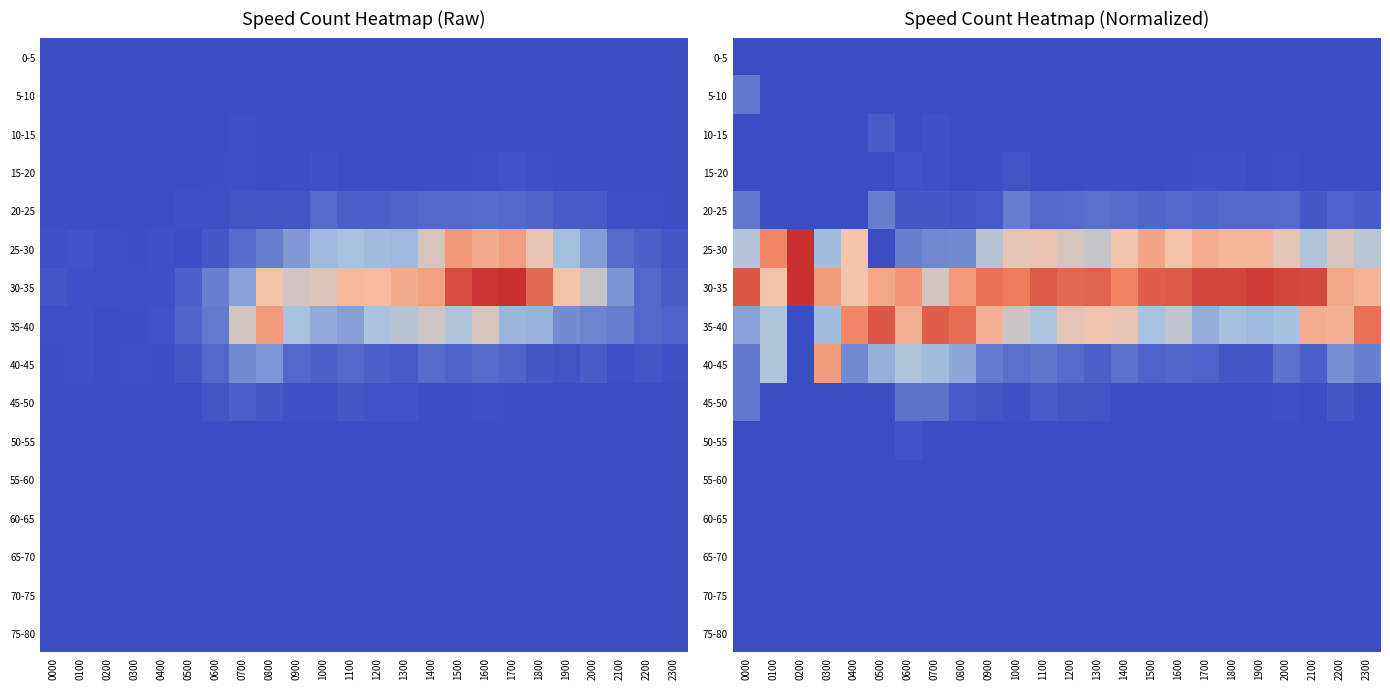

At how many categories does at least one series exceed 0?

24